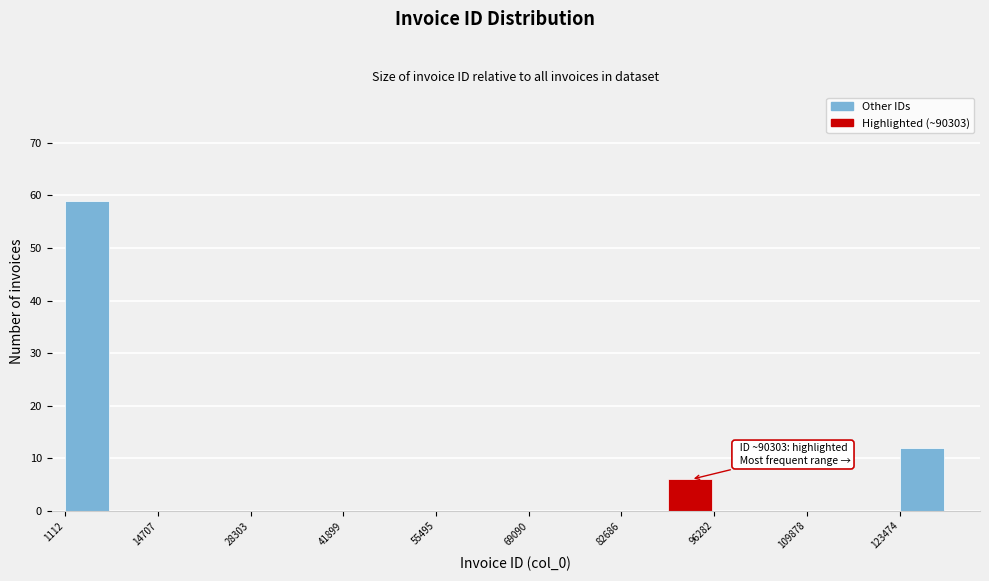

Read against the x-axis, roughly where is the centre of the tallest bar?

4000